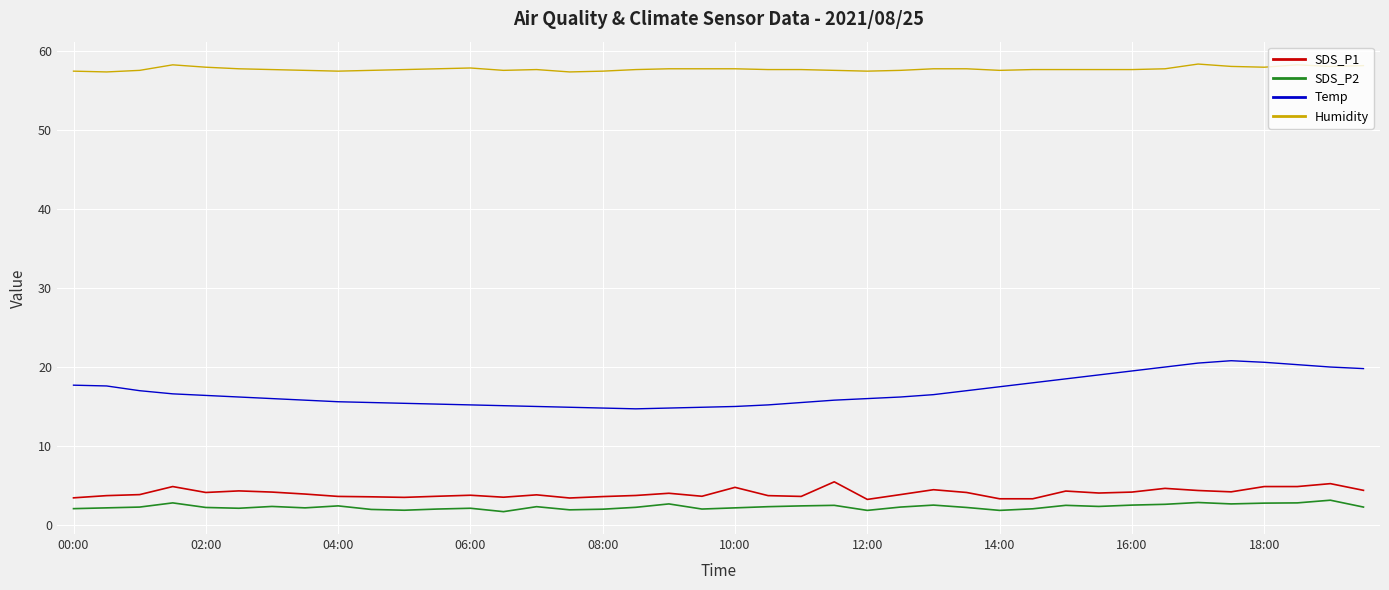

What is the minimum value shown in the chart?

1.7